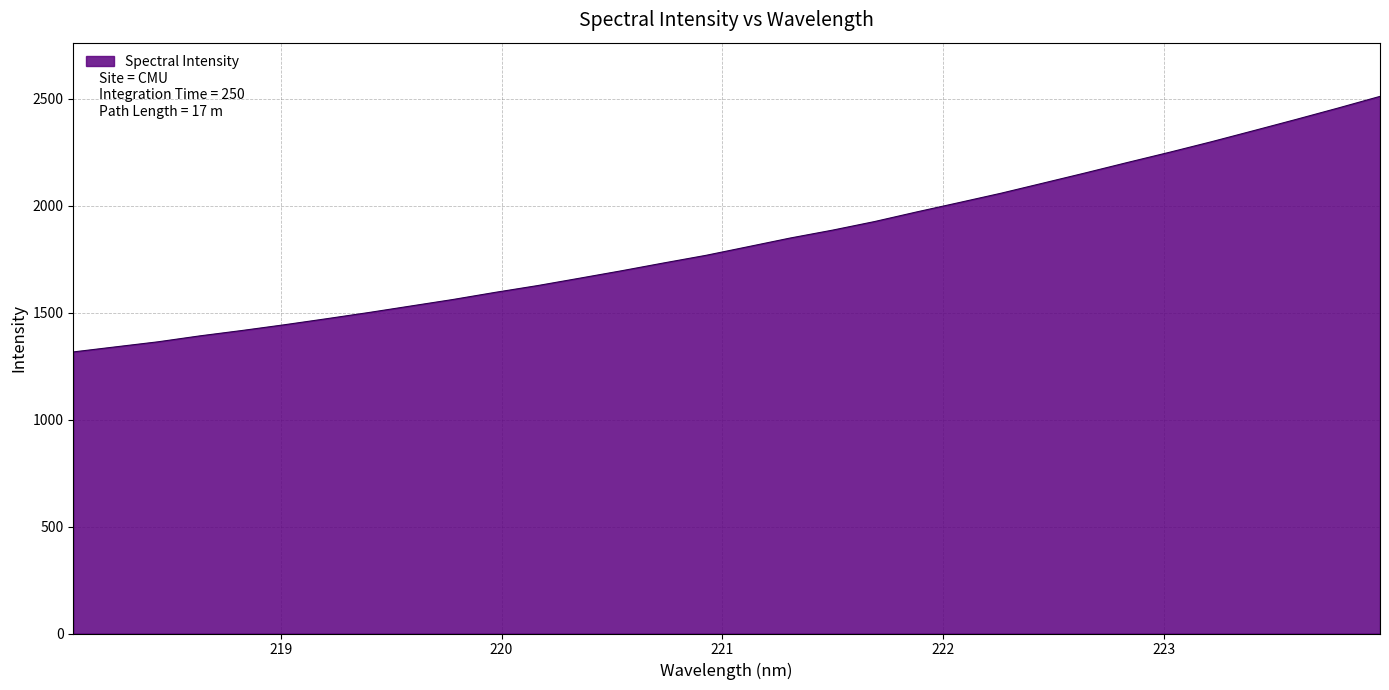

What is the difference between the maximum and minimum values?

1194.6